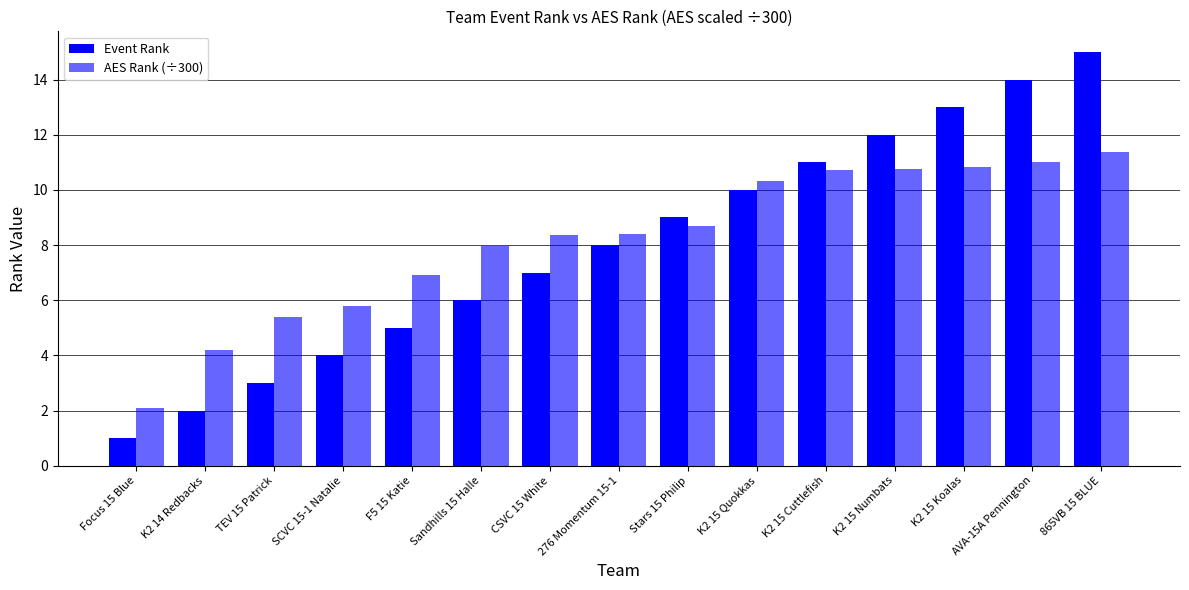

What is the difference between the maximum and minimum values in the AES Rank (÷300) series?

9.3